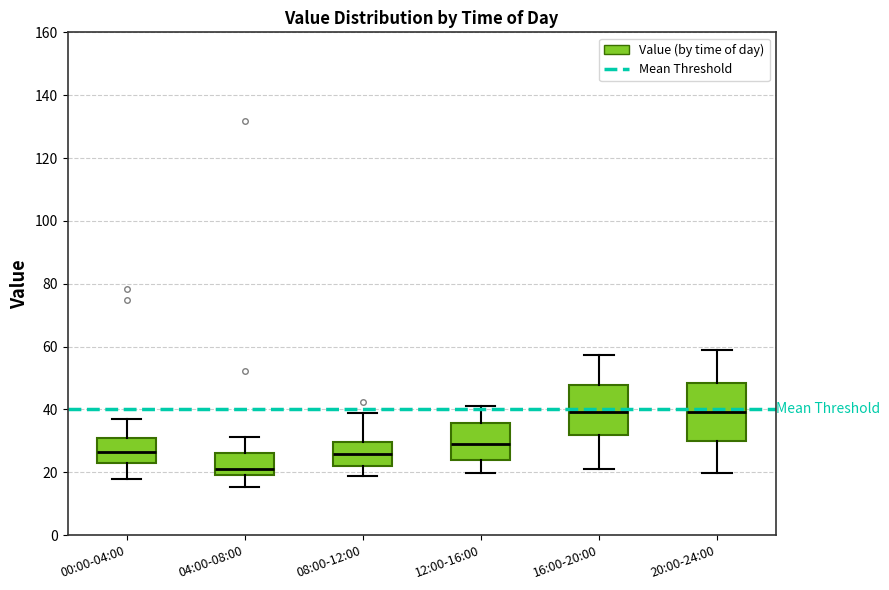

Which box has the lowest median line?

04:00-08:00